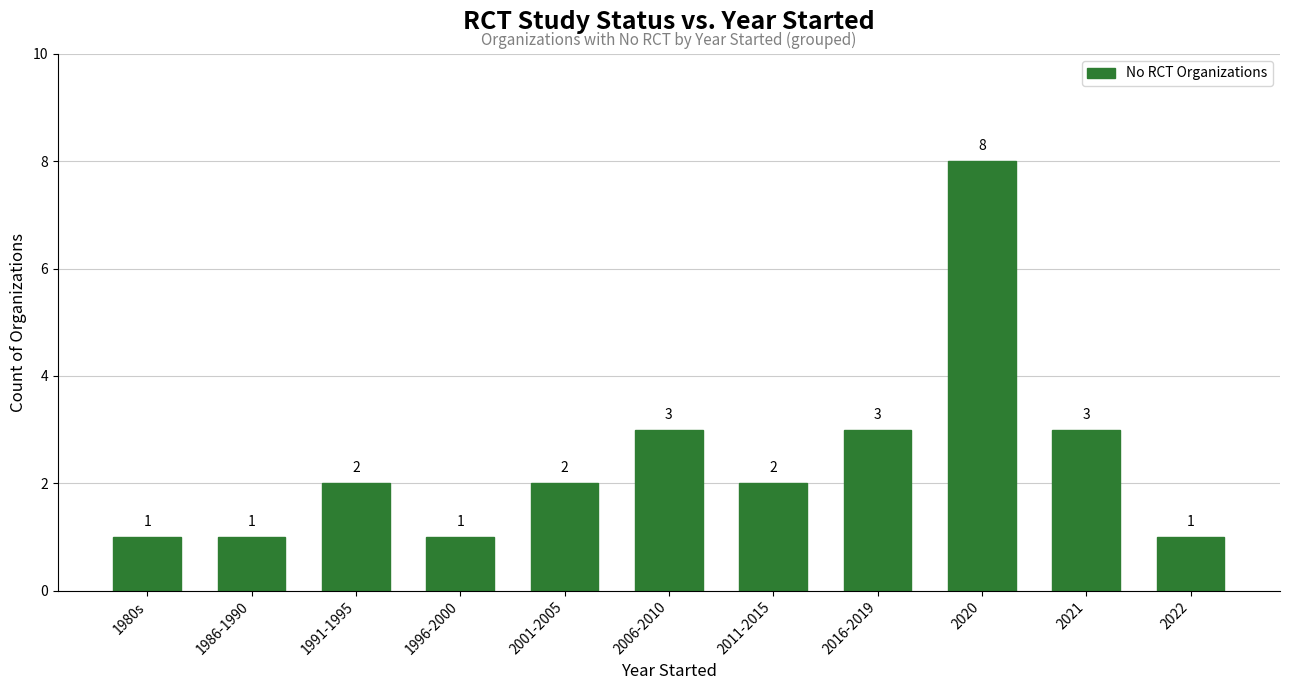

How many bars are there in total?

11